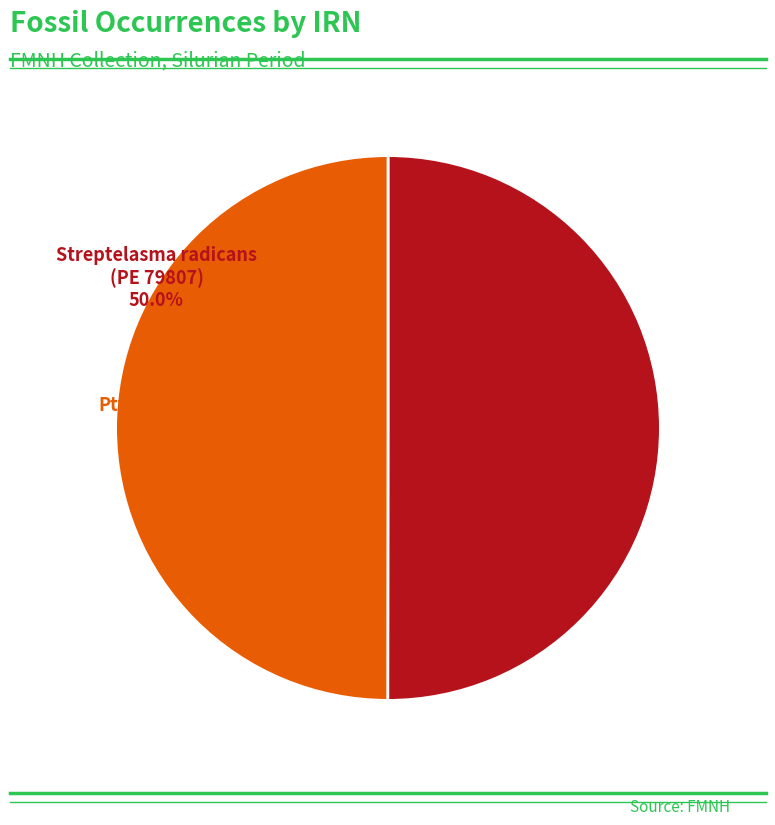

Approximately how many times larger is the value at Ptychophyllum (PE 79707) compared to Streptelasma radicans (PE 79807)?

1.0